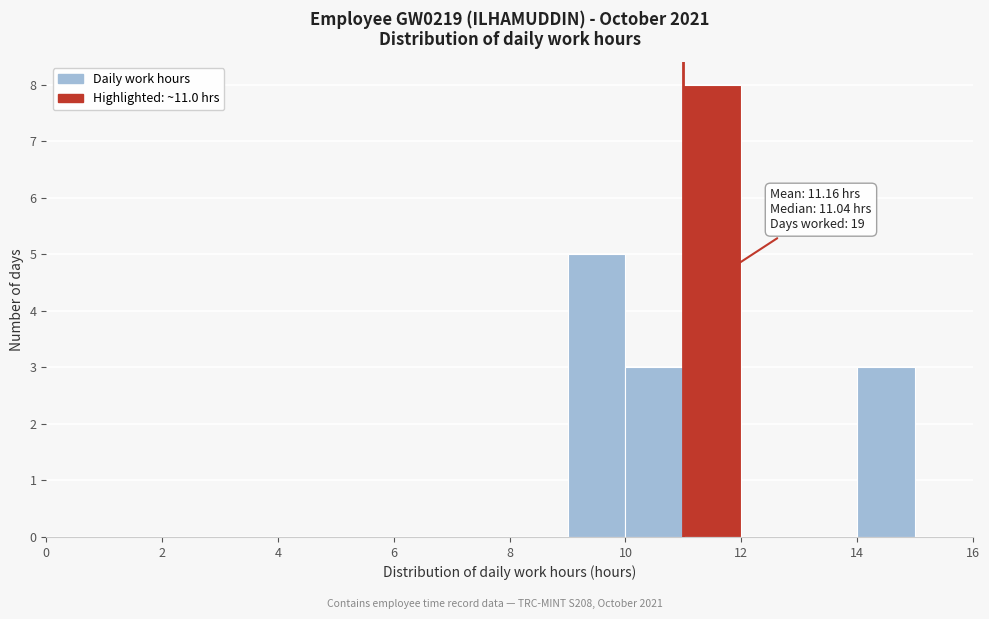

Over which range of the x-axis is the bar tallest?

11 to 12